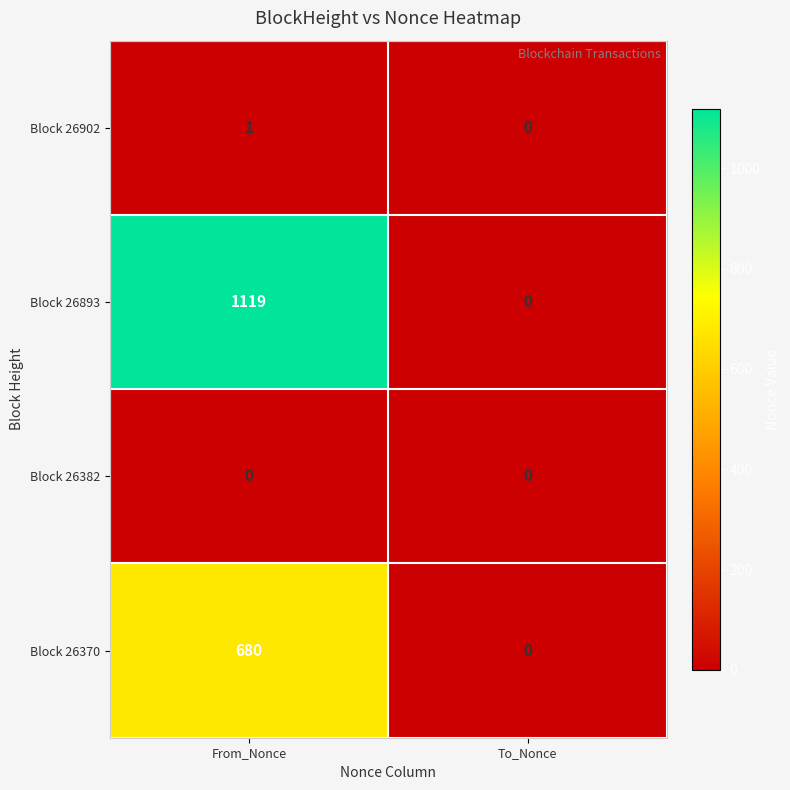

Which series has the largest range (max minus min)?

Block 26893